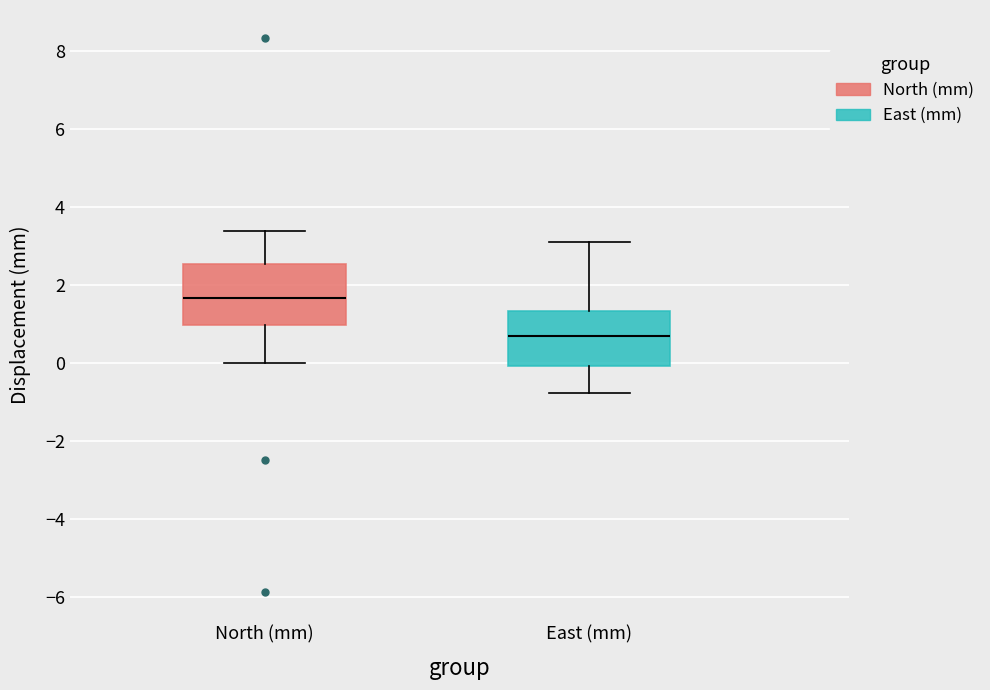

Which box has the highest median line?

North (mm)